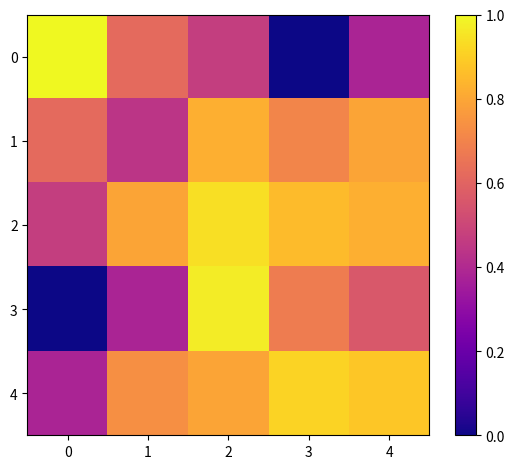

How many categories are shown in the chart?

5